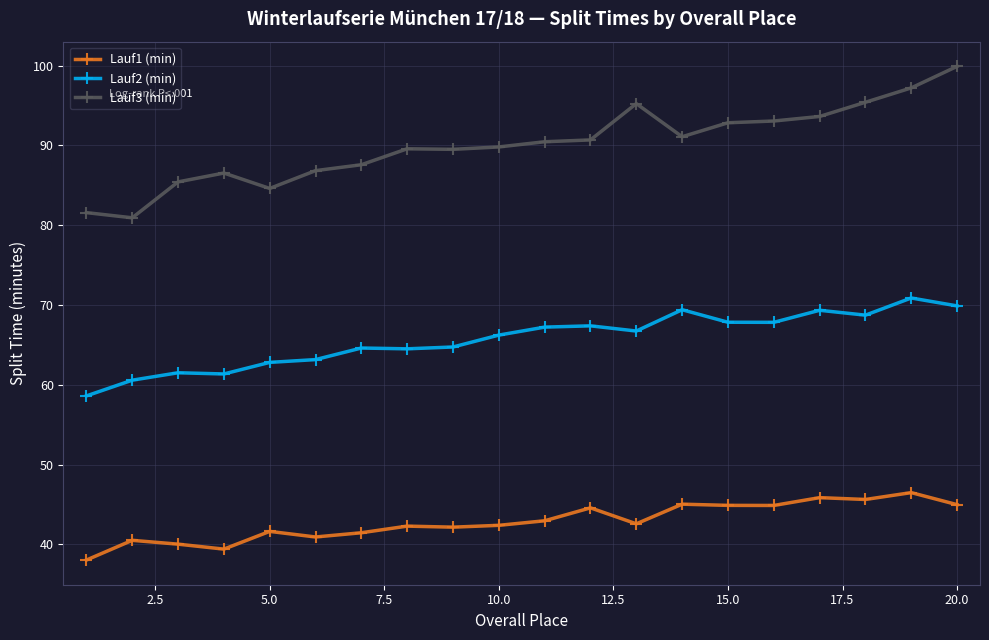

List the series in order of their overall mean, highest first.

Lauf3 (min), Lauf2 (min), Lauf1 (min)